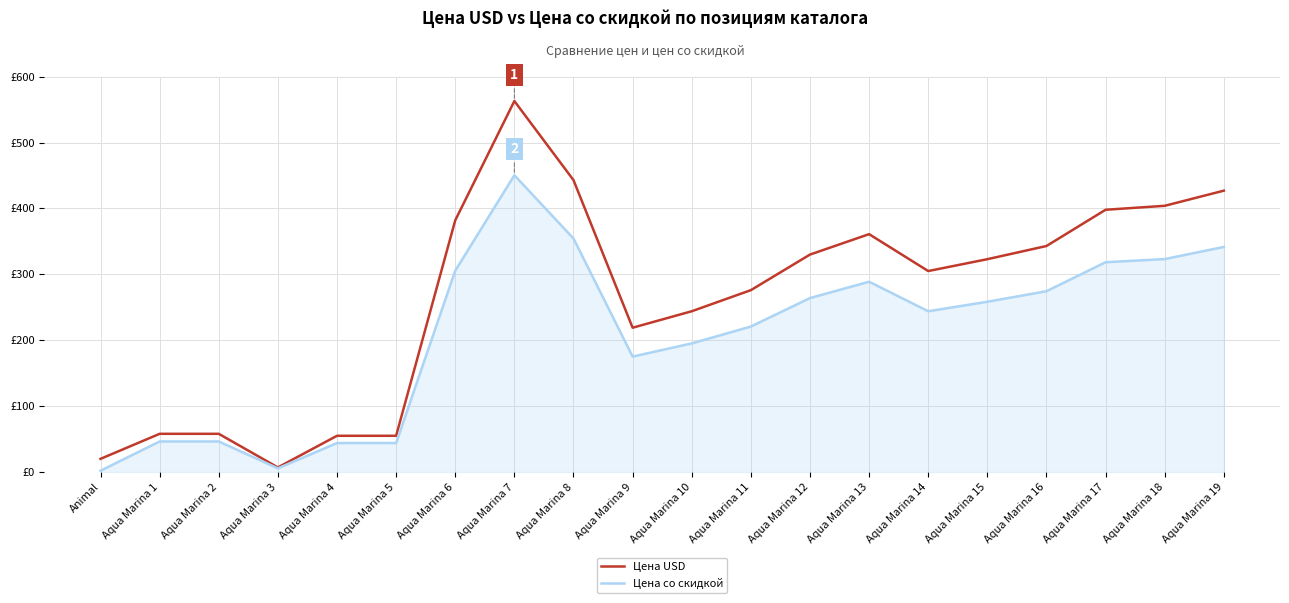

What is the value of the Цена USD point at the 19th from the left?

404.0